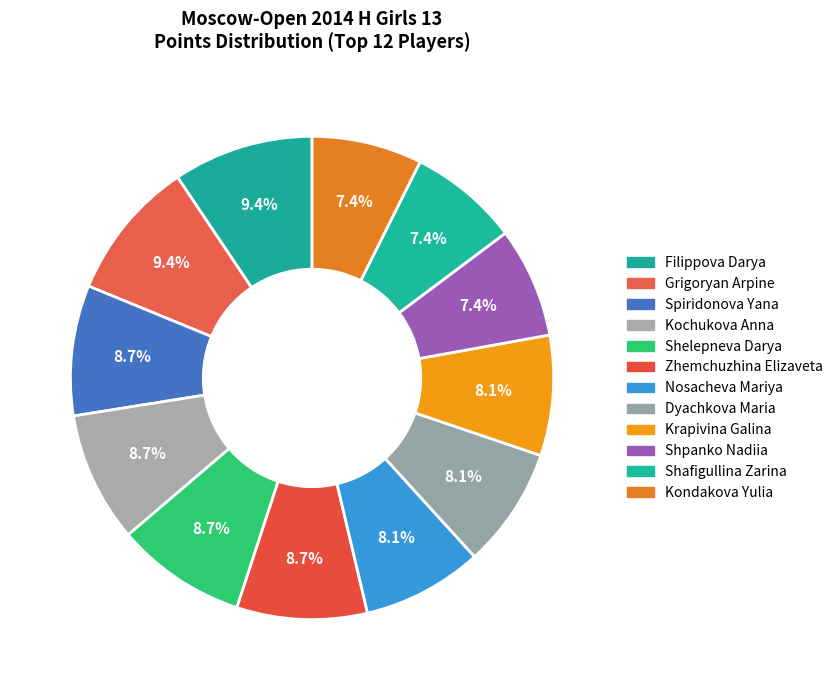

Count the number of slices in the pie.

12